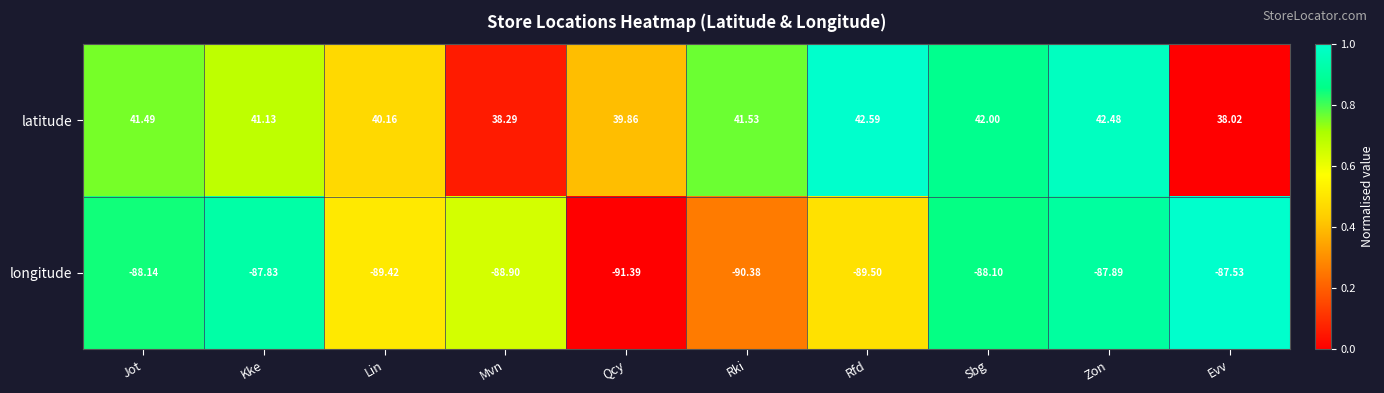

At which category is the sum across all series the highest?

Zon